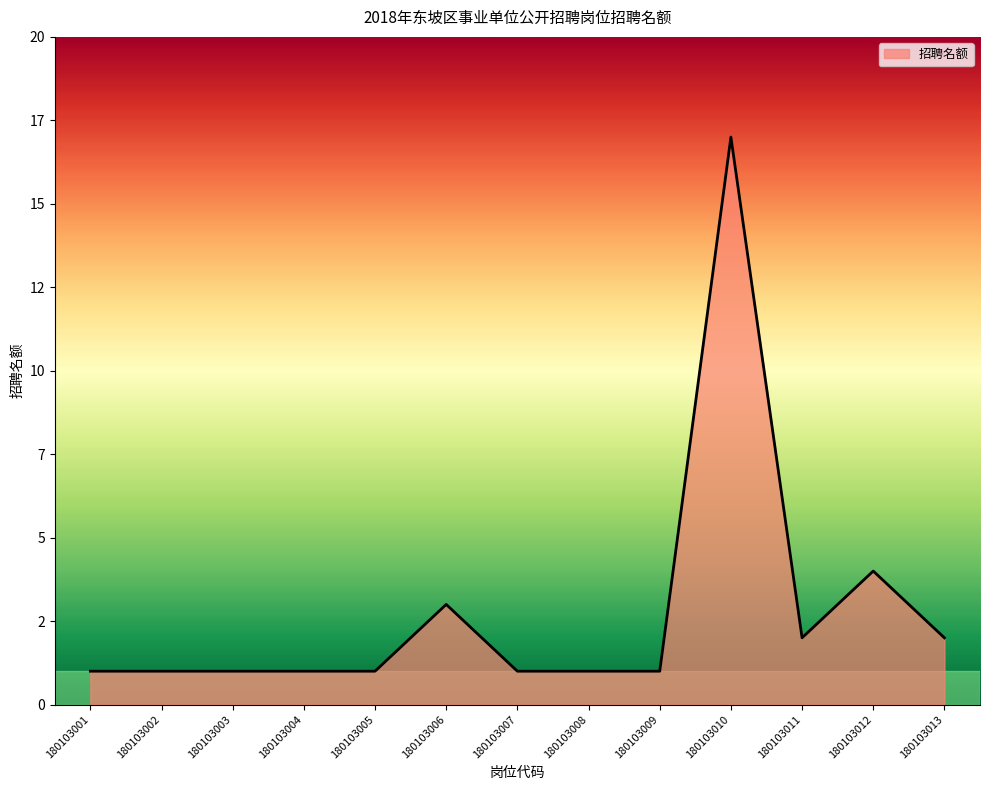

What is the average value?

3